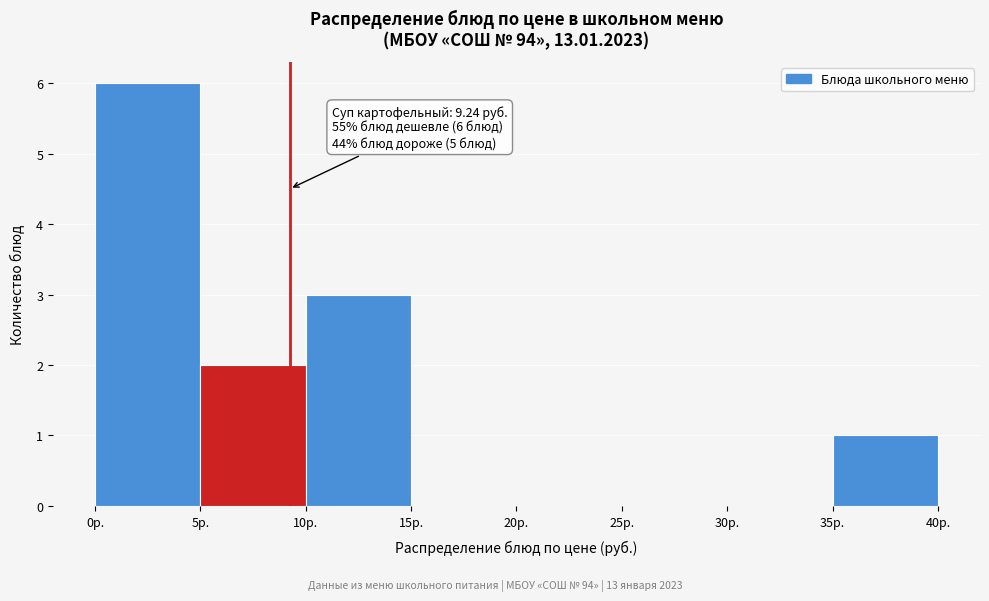

Which range on the x-axis has the tallest bar?

0 to 5